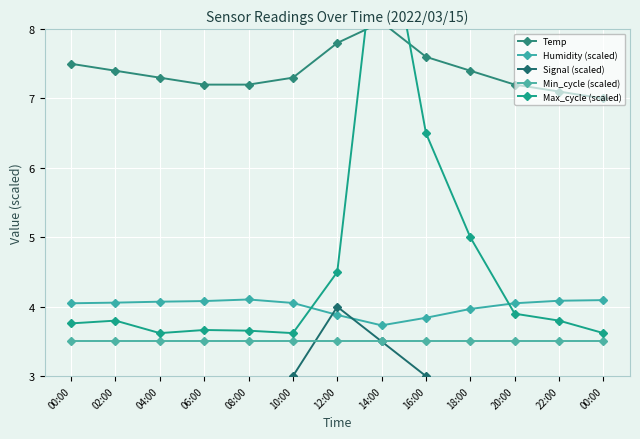

True or false: Min_cycle (scaled) and Humidity (scaled) intersect in this chart.

False